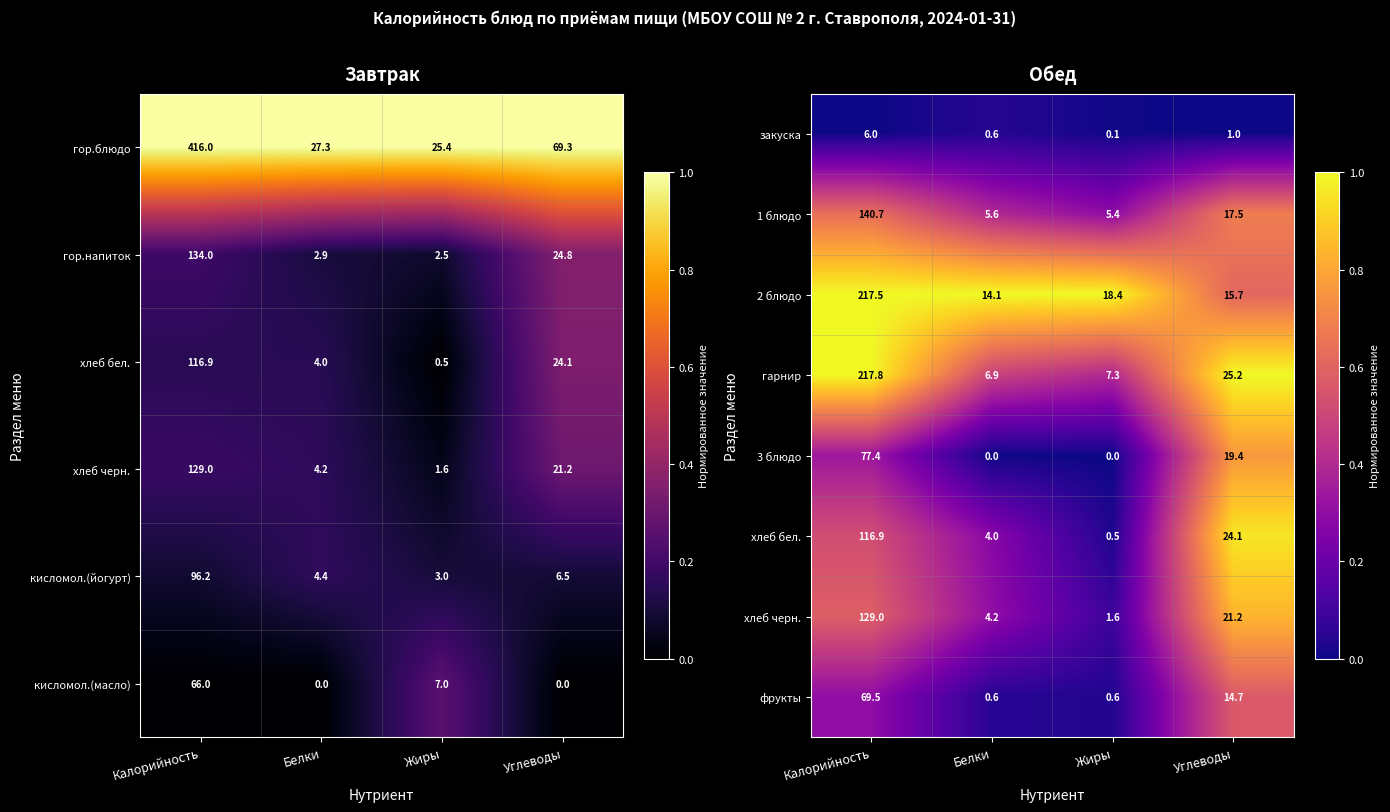

What is the average value of the фрукты series?

21.4